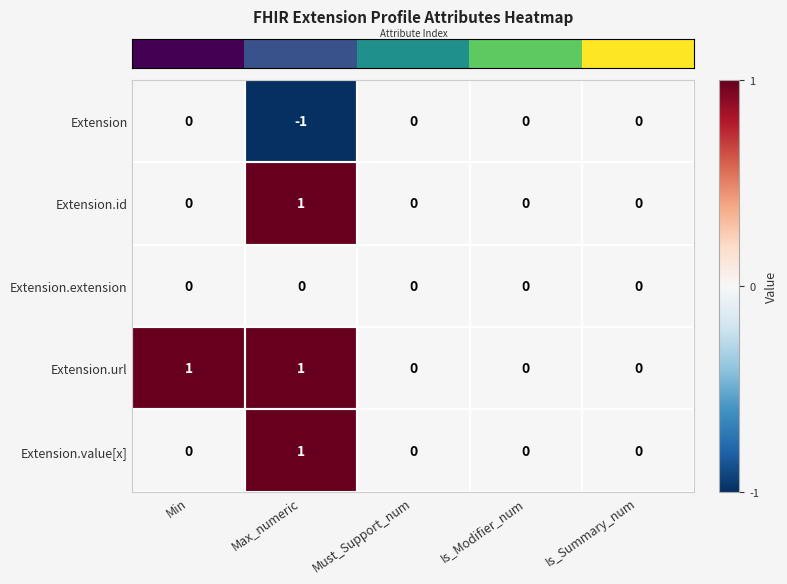

Which label corresponds to the smallest value in the chart?

Max_numeric